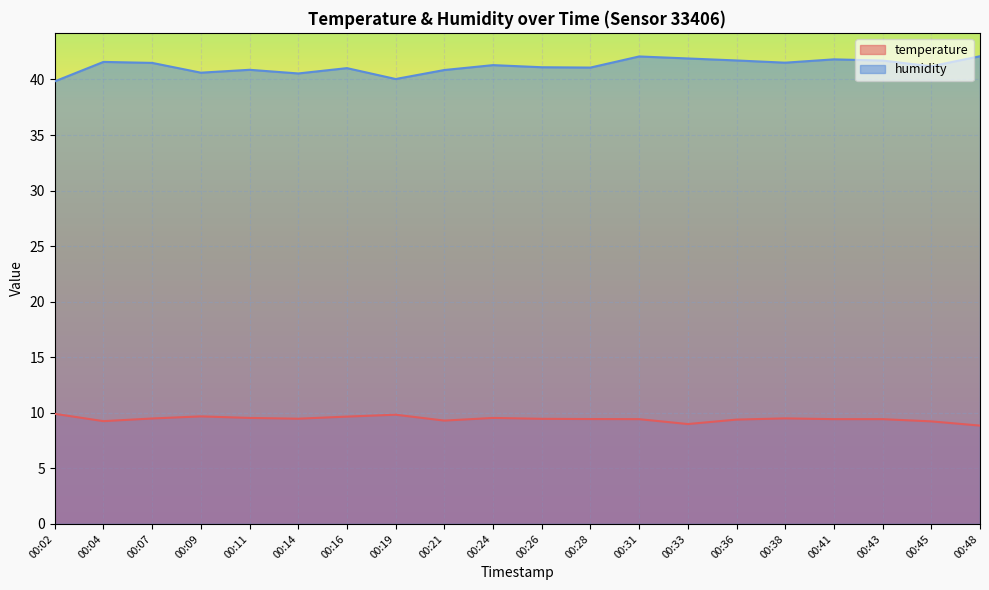

What are all the series names shown in the legend?

temperature, humidity